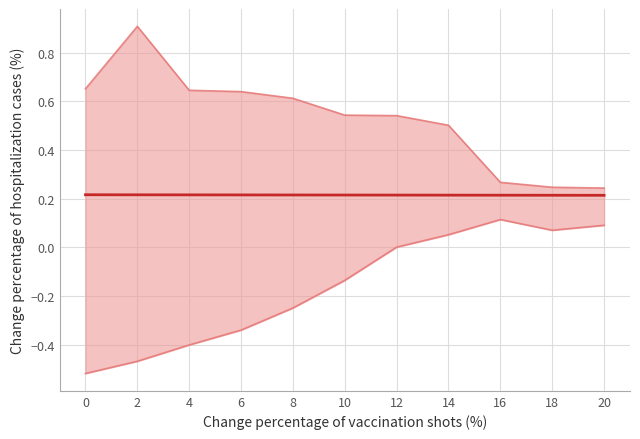

True or false: there are more than 0 points higher than both neighbors.

False